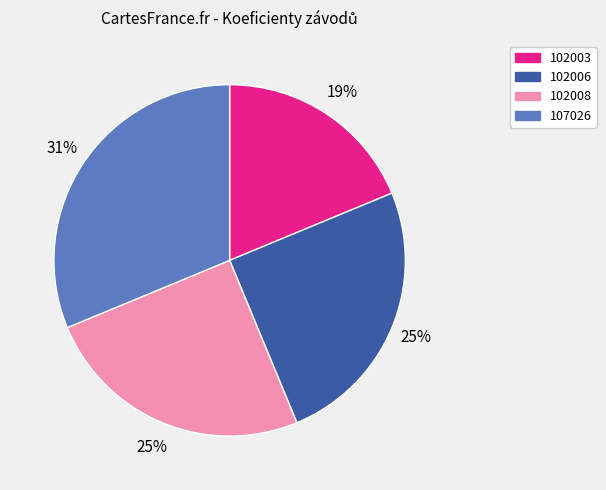

True or false: 102006 accounts for 25% of the total.

True